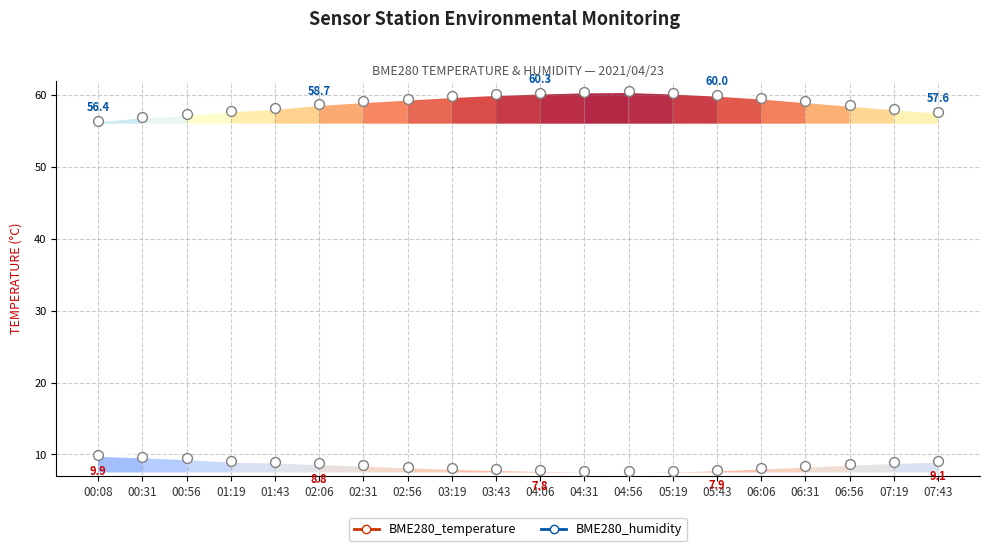

Does the chart have visible grid lines?

Yes